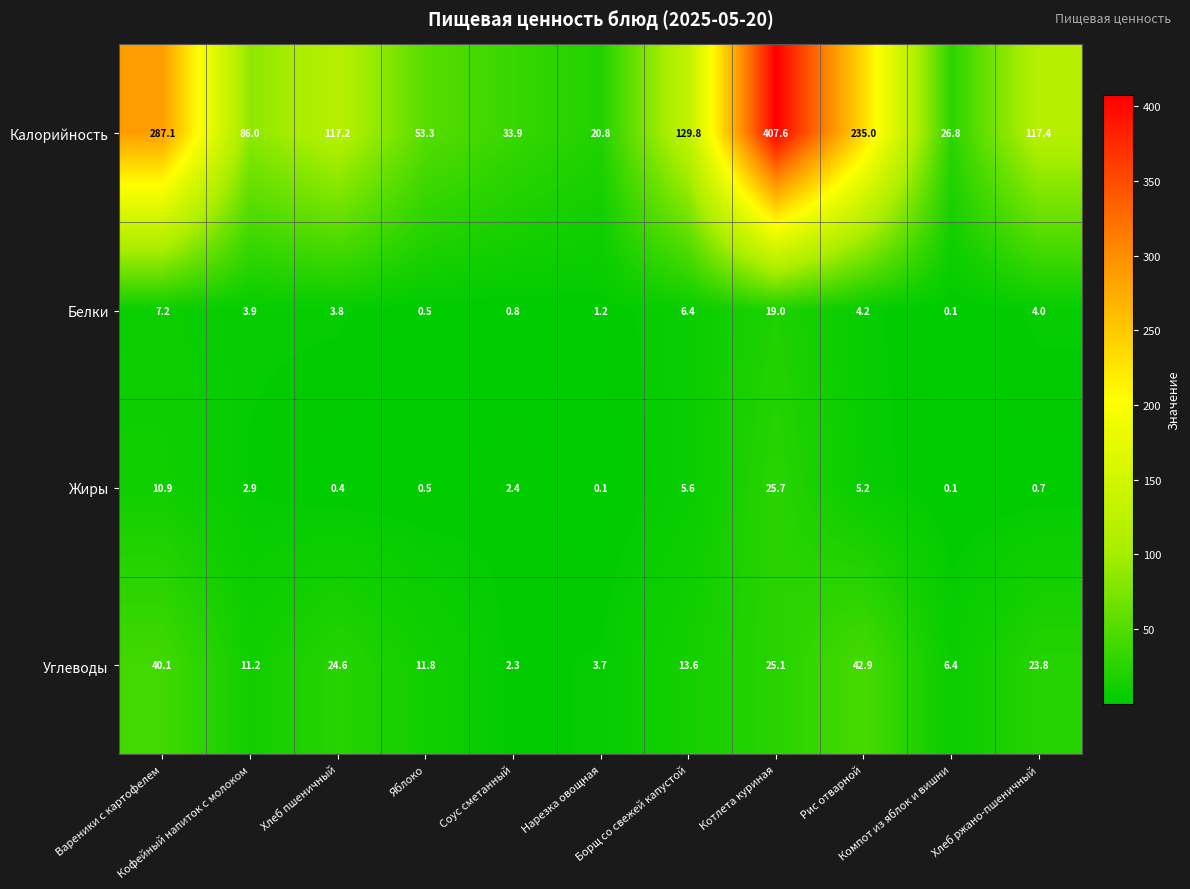

Which series has the largest total across all categories?

Калорийность